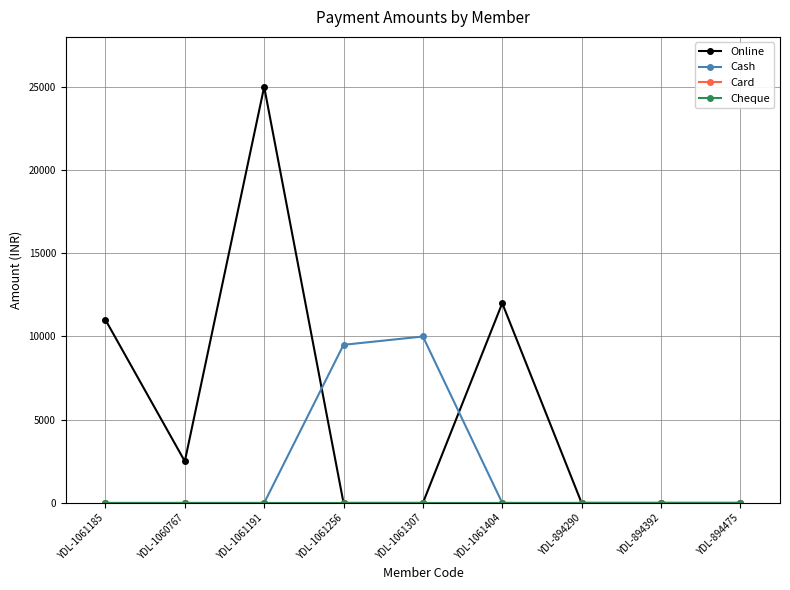

Reading left to right, what are all the values shown in this chart?

Online: YDL-1061185=11000	YDL-1060767=2500	YDL-1061191=25000	YDL-1061256=0	YDL-1061307=0	YDL-1061404=12000	YDL-894290=0	YDL-894392=0	YDL-894475=0
Cash: YDL-1061185=0	YDL-1060767=0	YDL-1061191=0	YDL-1061256=9500	YDL-1061307=10000	YDL-1061404=0	YDL-894290=0	YDL-894392=0	YDL-894475=0
Card: YDL-1061185=0	YDL-1060767=0	YDL-1061191=0	YDL-1061256=0	YDL-1061307=0	YDL-1061404=0	YDL-894290=0	YDL-894392=0	YDL-894475=0
Cheque: YDL-1061185=0	YDL-1060767=0	YDL-1061191=0	YDL-1061256=0	YDL-1061307=0	YDL-1061404=0	YDL-894290=0	YDL-894392=0	YDL-894475=0